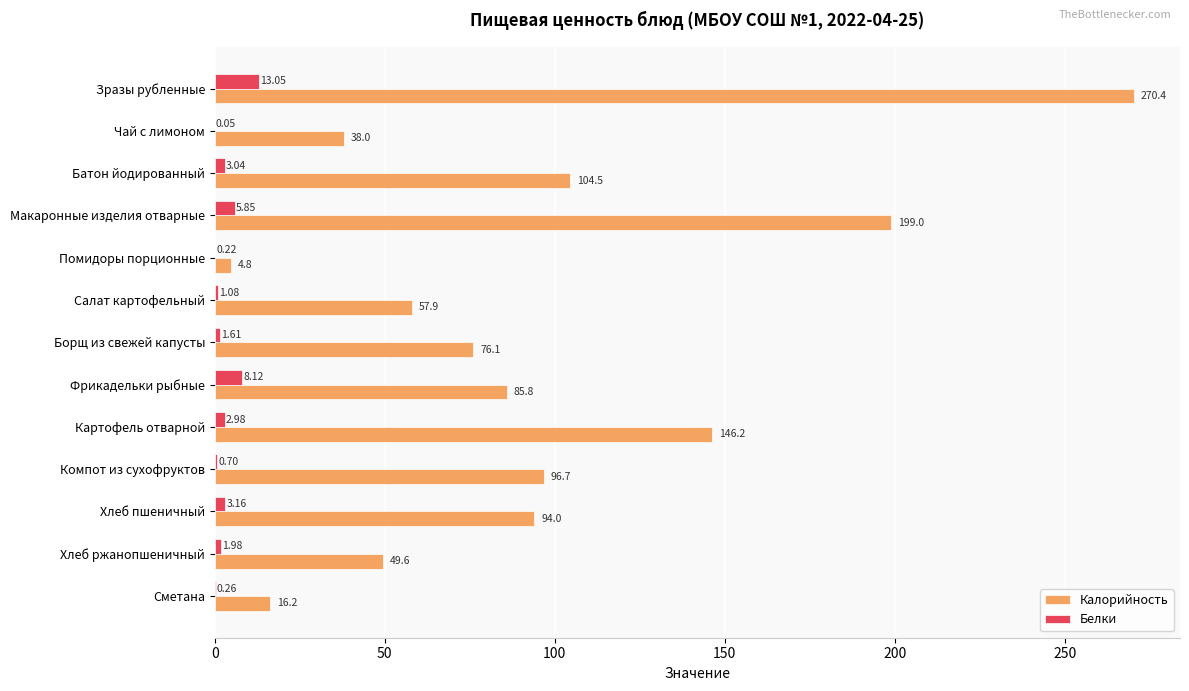

What is the sum of the Калорийность values at Чай с лимоном and Хлеб пшеничный?

132.0